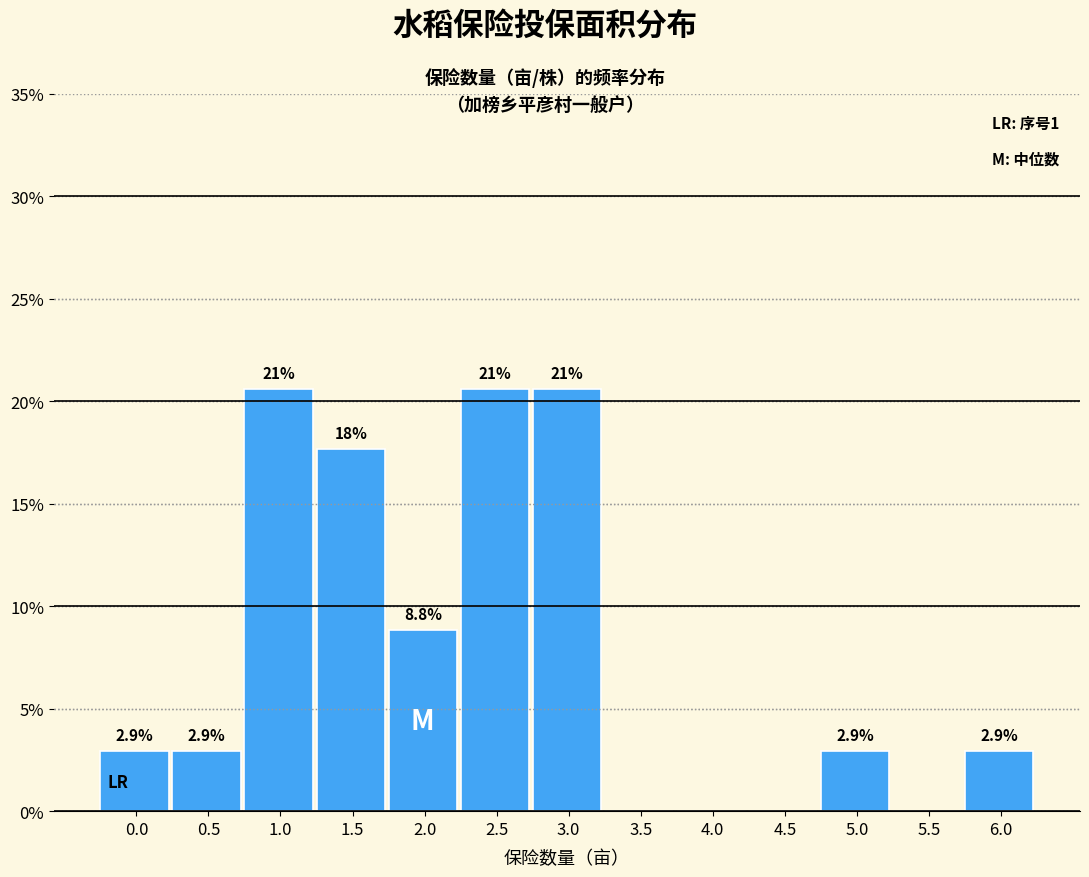

Reading left to right, list all the values displayed in this chart.

0.0=2.9	0.5=2.9	1.0=20.6	1.5=17.6	2.0=8.8	2.5=20.6	3.0=20.6	3.5=0.0	4.0=0.0	4.5=0.0	5.0=2.9	5.5=0.0	6.0=2.9